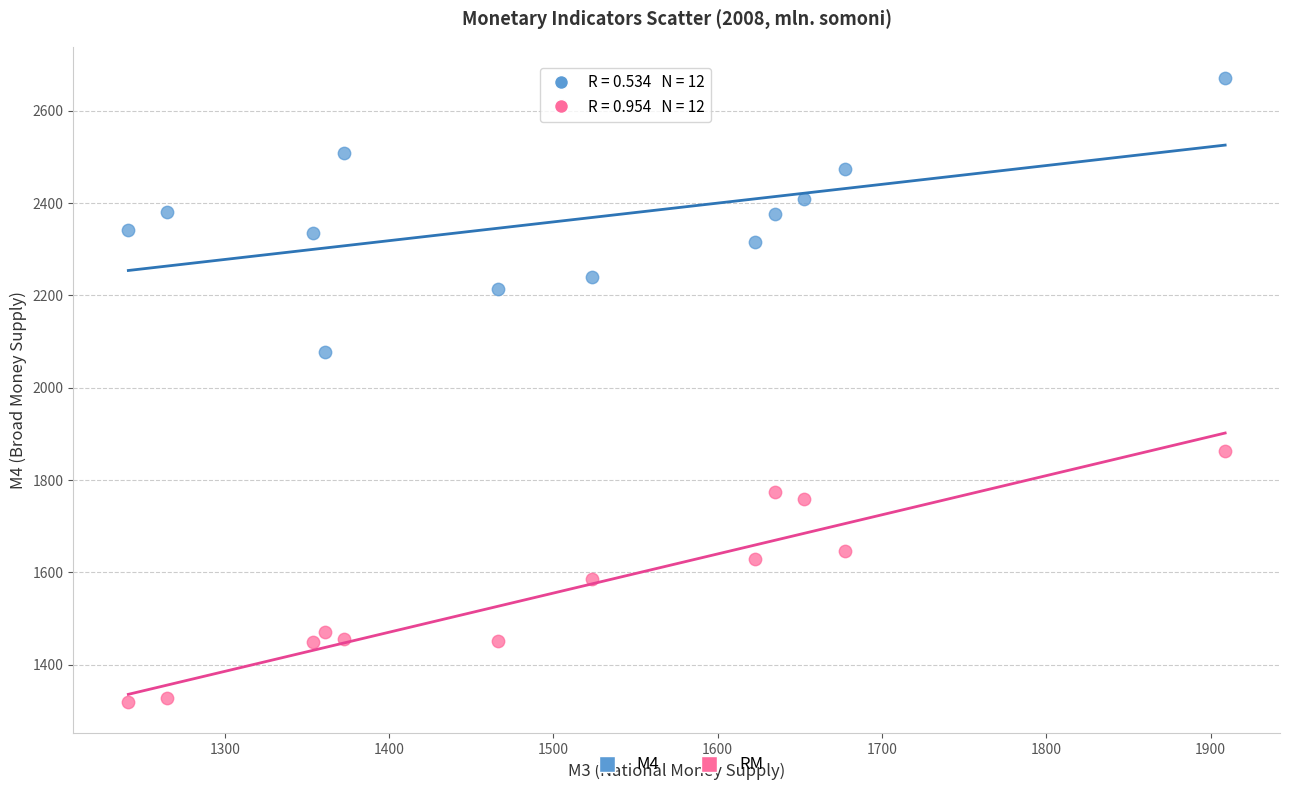

Which series reaches the minimum Y coordinate?

RM